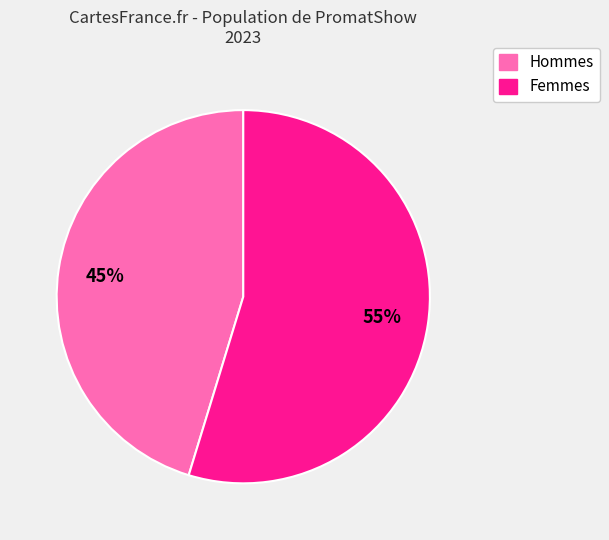

Count the number of slices in the pie.

2